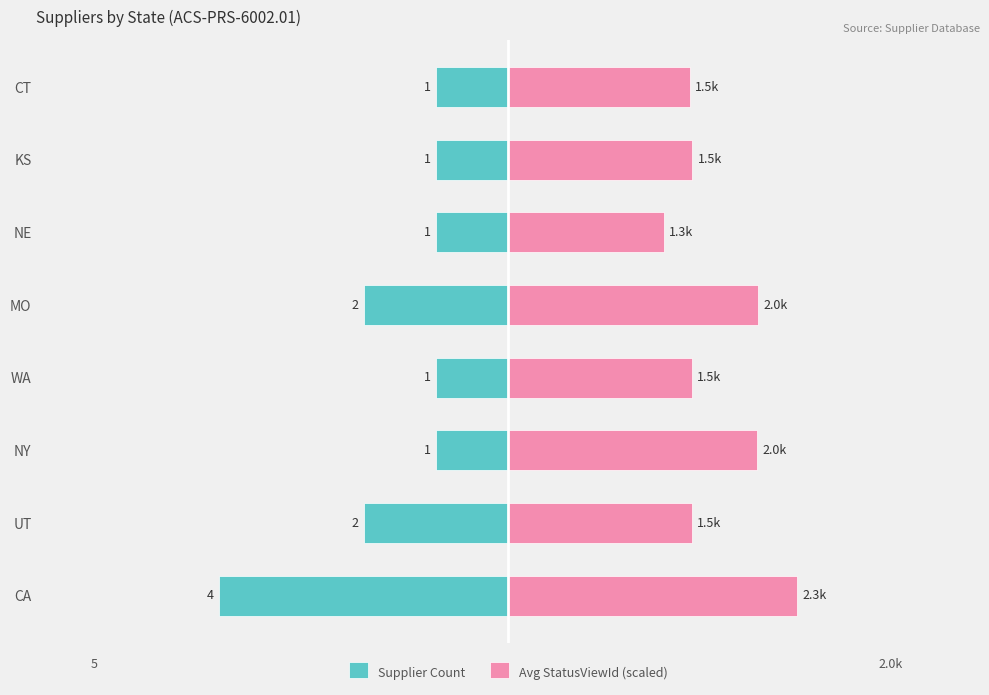

List the series in order of their peak value, lowest first.

Supplier Count, Avg StatusViewId (scaled)